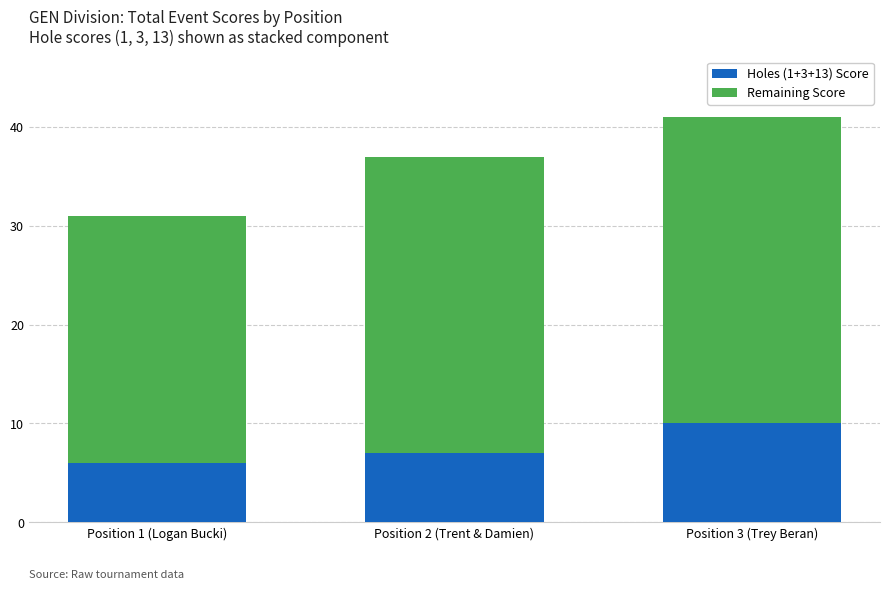

What is the difference between the maximum and second lowest values in the Holes (1+3+13) Score series?

3